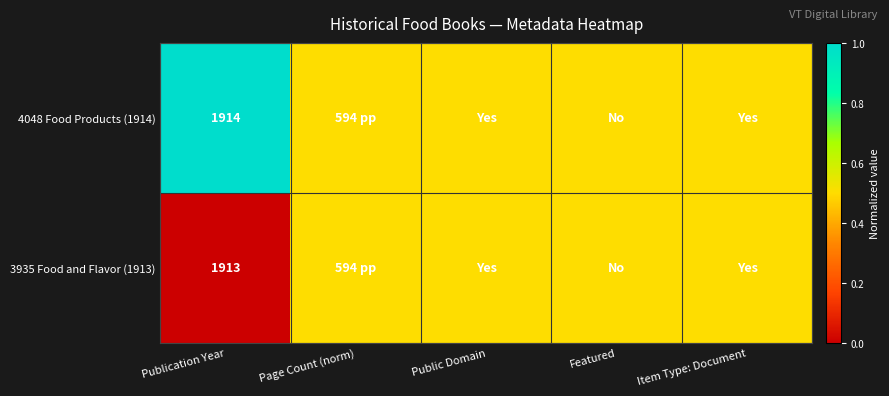

True or false: 4048 Food Products (1914) has a value of 2553.8 at Publication Year.

False